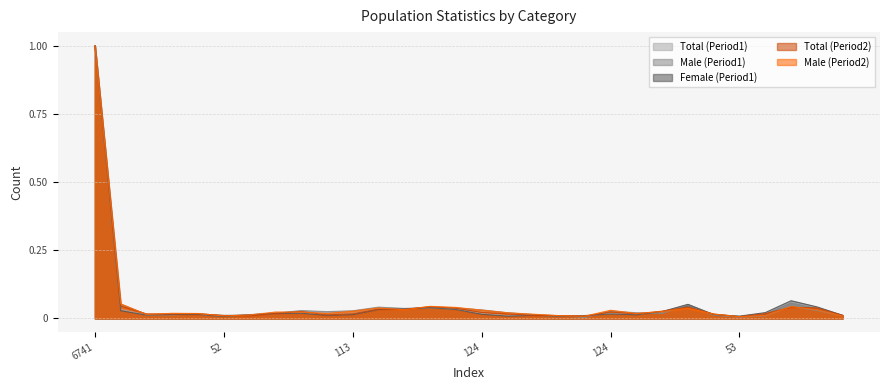

What are all the series names shown in the legend?

Total (Period1), Male (Period1), Female (Period1), Total (Period2), Male (Period2)